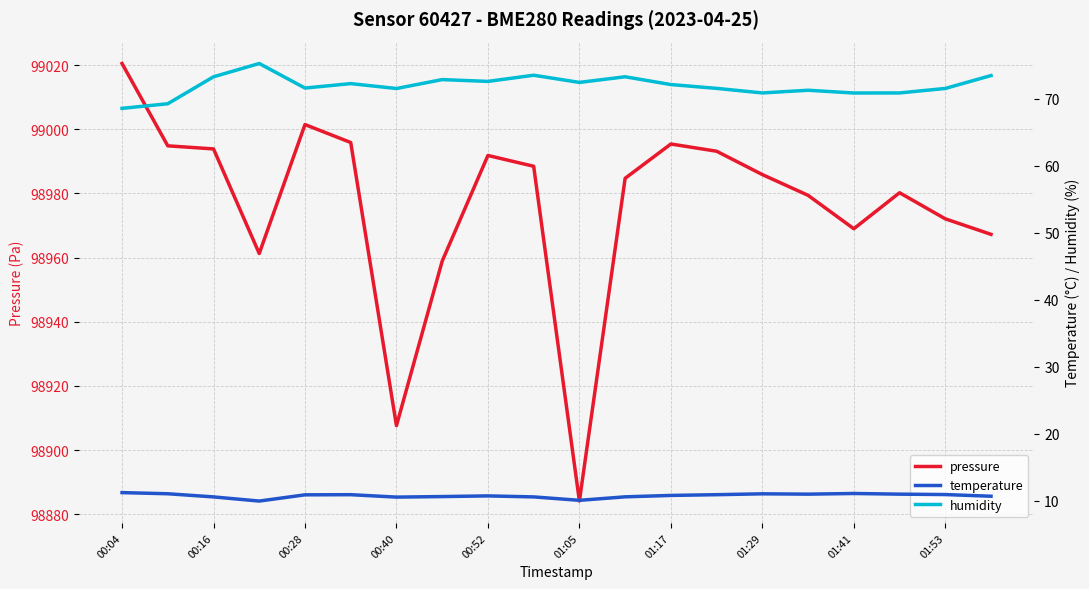

True or false: humidity and pressure cross at least once.

False